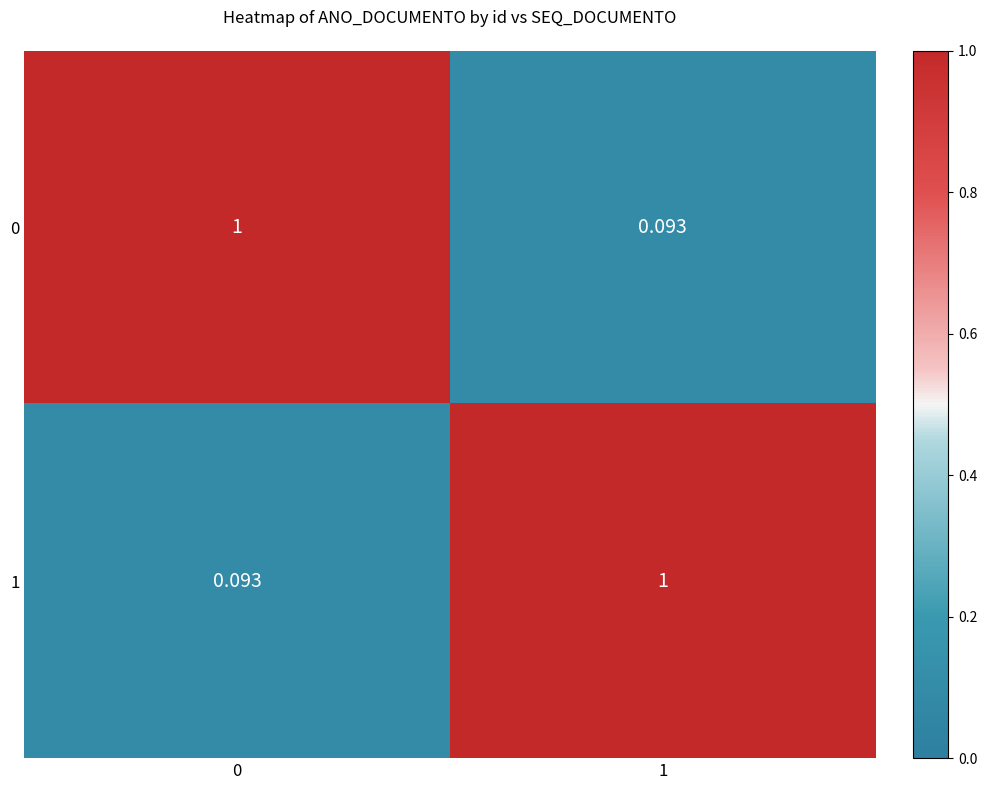

What is the total value across all series at 1?

1.1